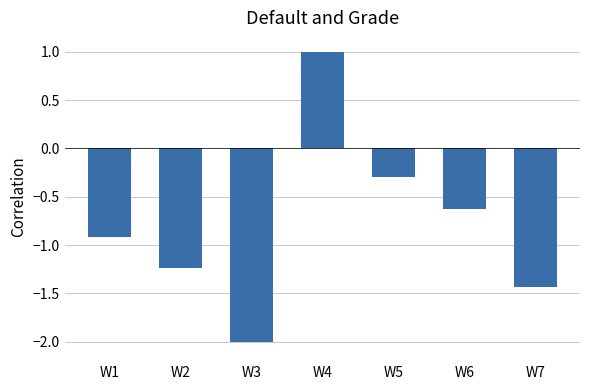

Where is the data nearest to the value 0?

W5